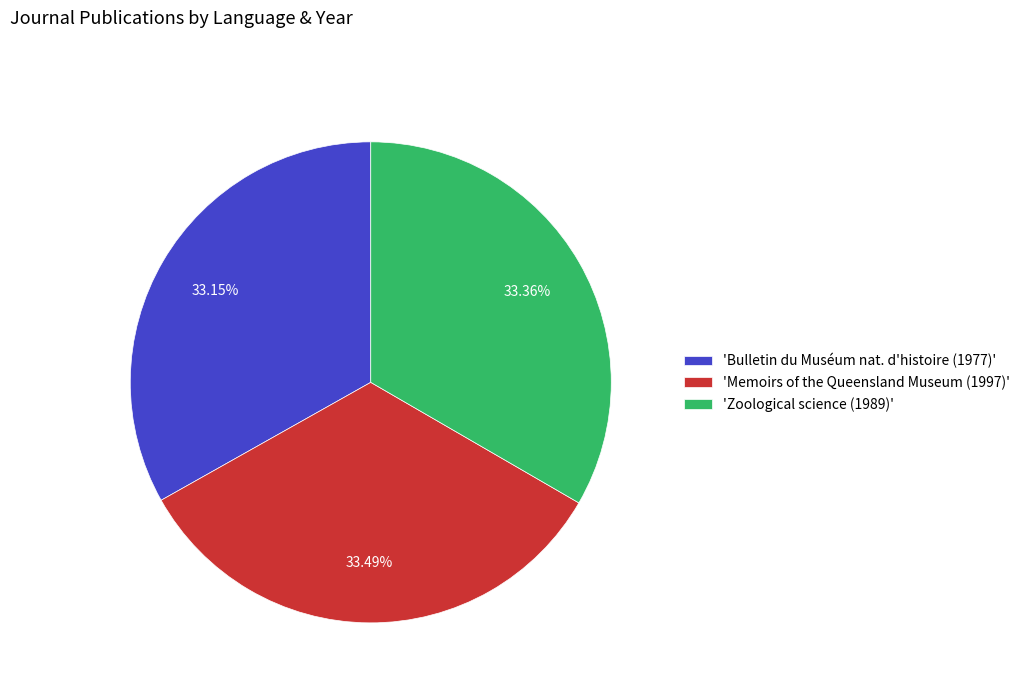

Is the sum of 'Bulletin du Muséum nat. d'histoire (1977)' and 'Zoological science (1989)' greater than half?

Yes